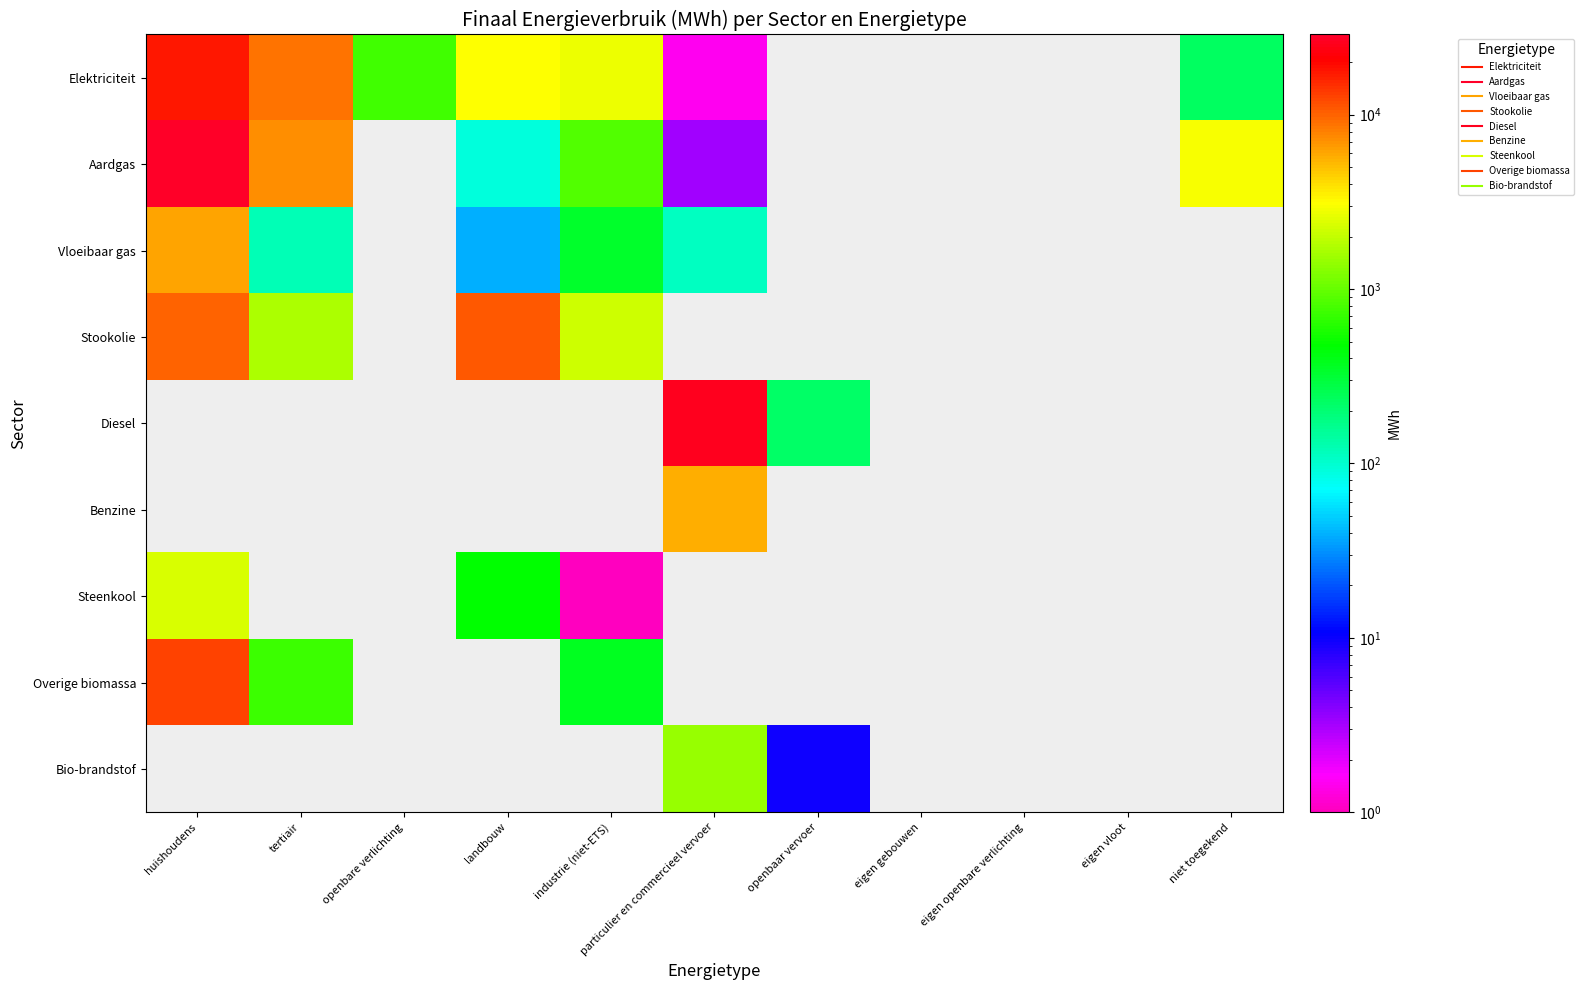

Which category has the lowest value in the Elektriciteit series?

particulier en commercieel vervoer